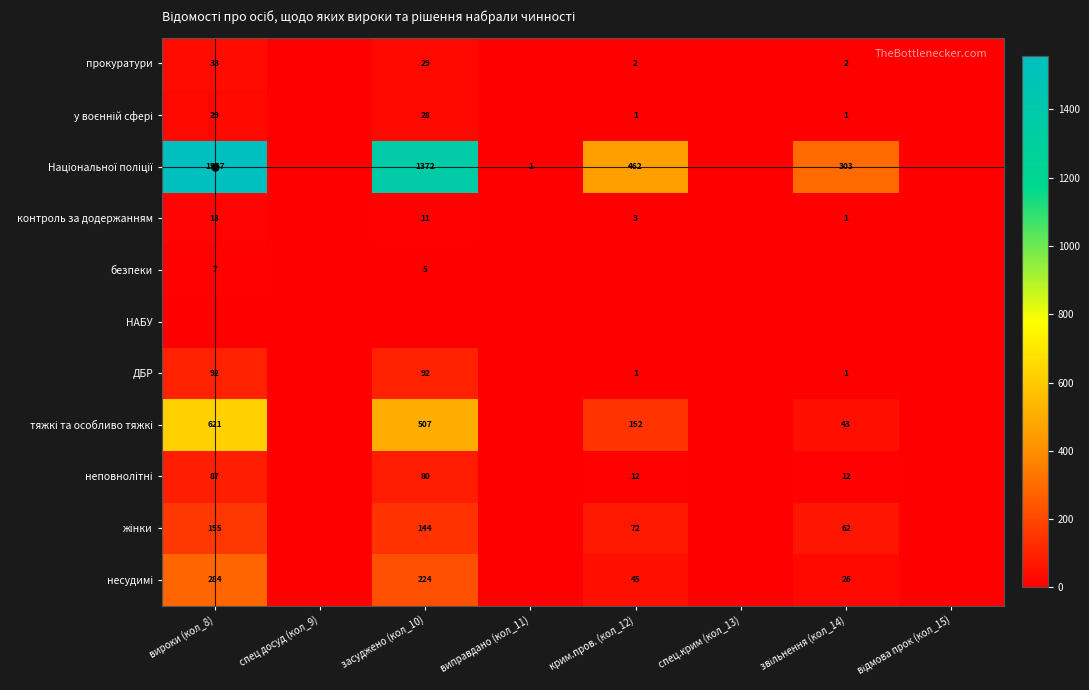

At how many categories does at least one series exceed 1002?

2